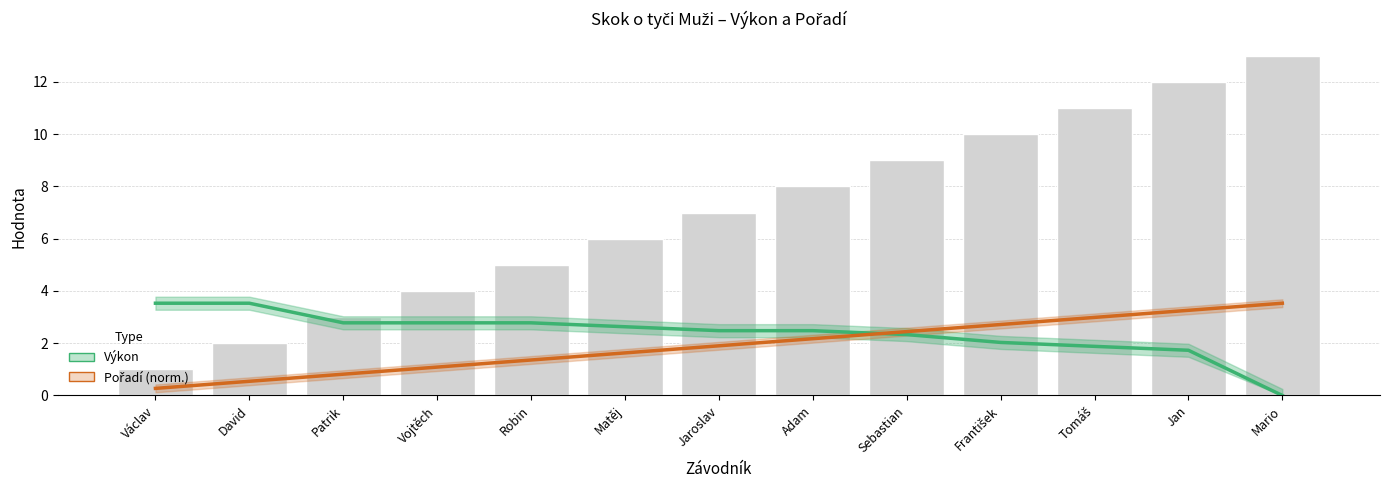

How many groups of bars are there?

13